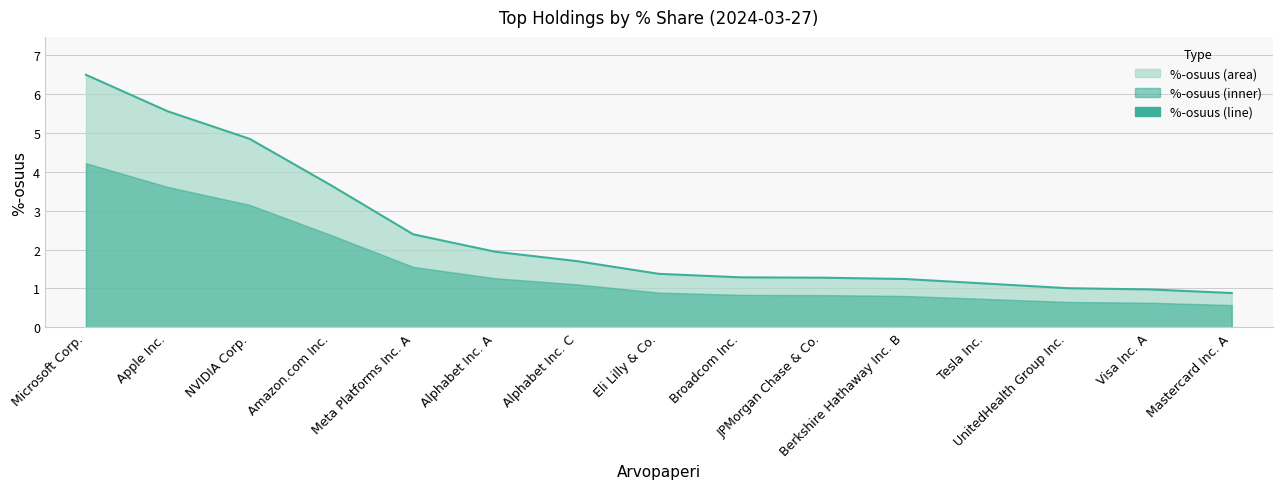

Which label corresponds to the largest value in the chart?

Microsoft Corp.